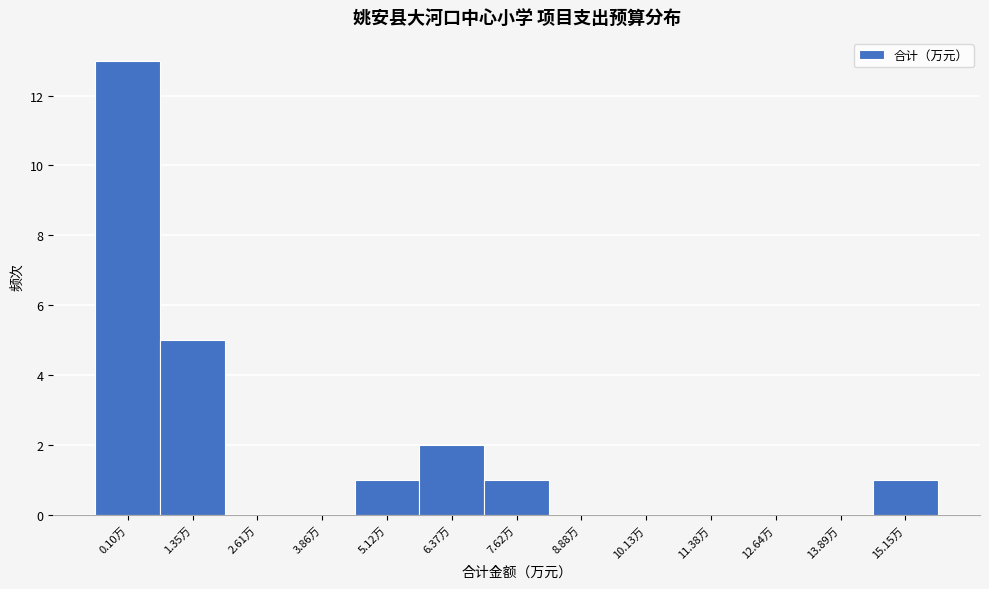

Reading left to right, extract all data points from this chart.

0.10万=13	1.35万=5	2.61万=0	3.86万=0	5.12万=1	6.37万=2	7.62万=1	8.88万=0	10.13万=0	11.38万=0	12.64万=0	13.89万=0	15.15万=1